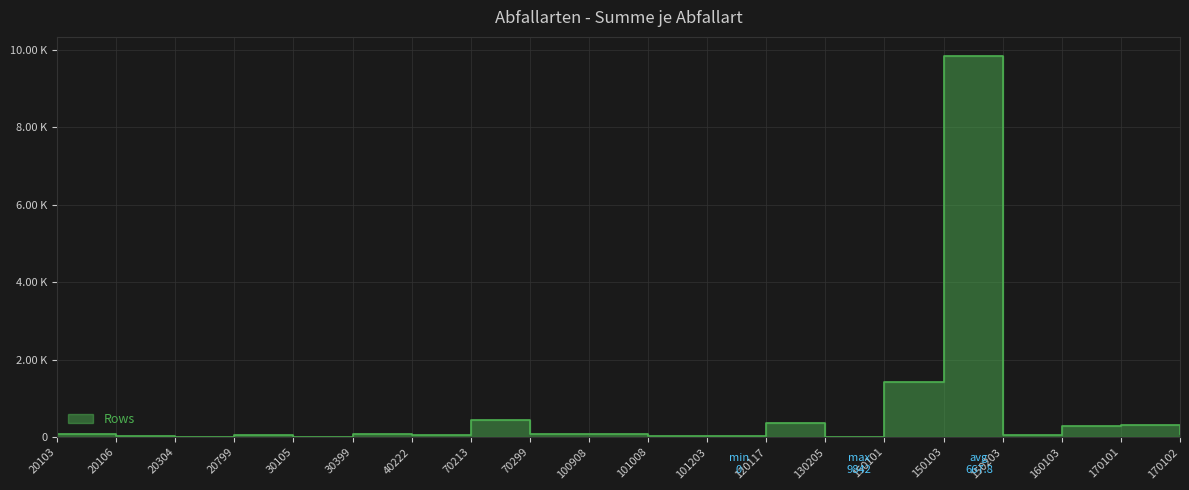

The value at 150103 is 2185. True or false?

False